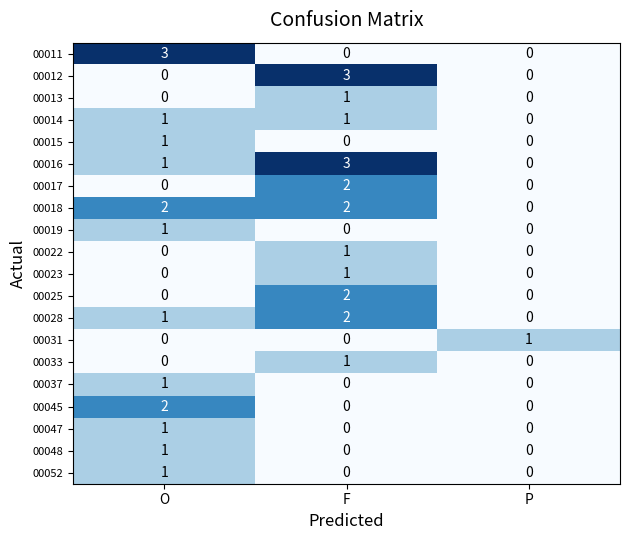

What is the greatest value displayed?

3